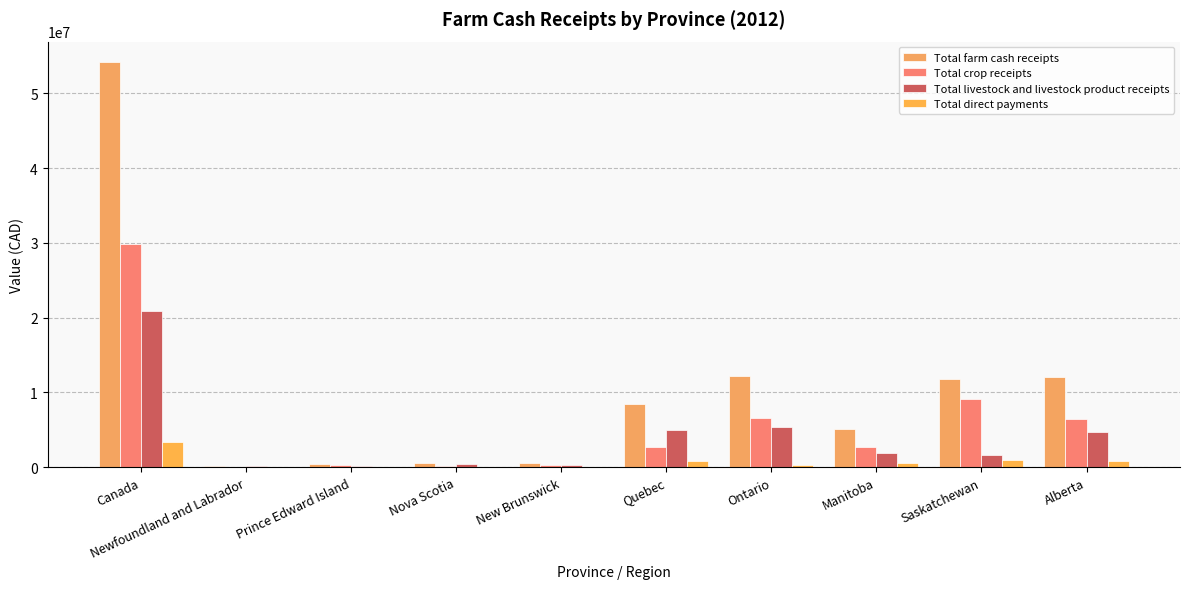

Between Canada and Ontario, which series saw the biggest shift?

Total farm cash receipts